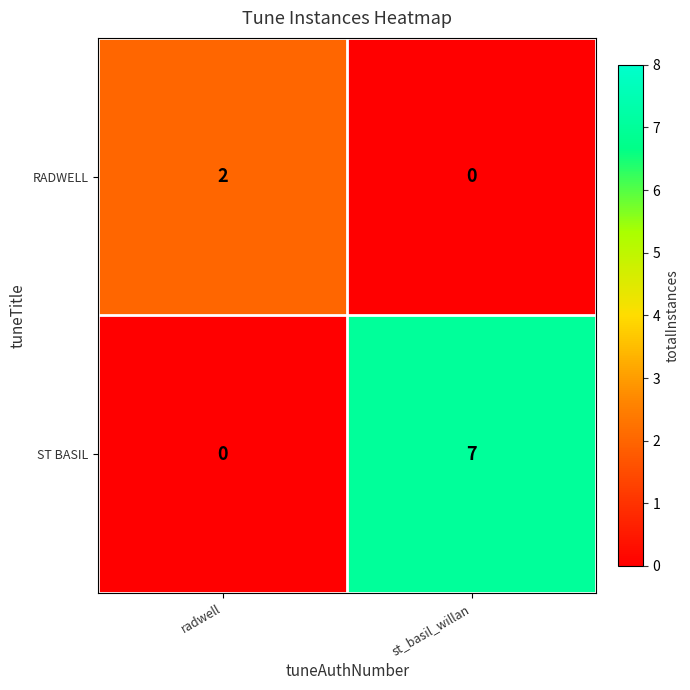

Read the ST BASIL value at st_basil_willan.

7